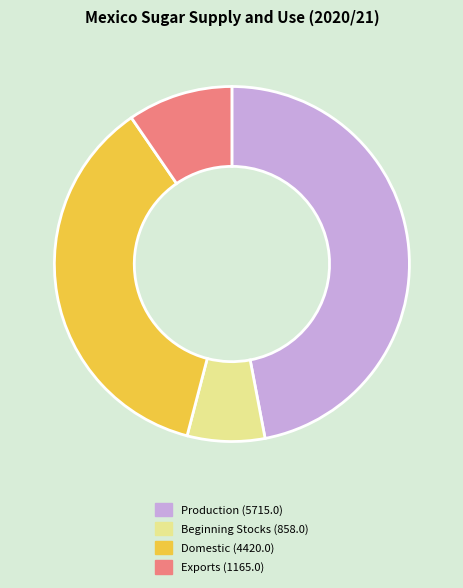

Is it true that Exports is 10% of the pie?

True